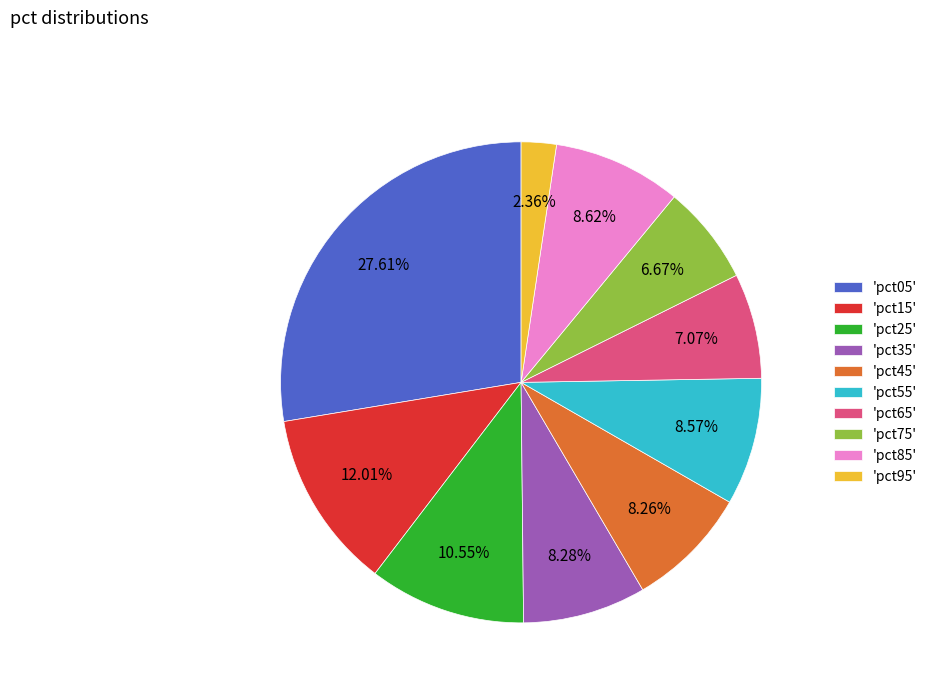

Is the sum of 'pct25' and 'pct55' greater than half?

No